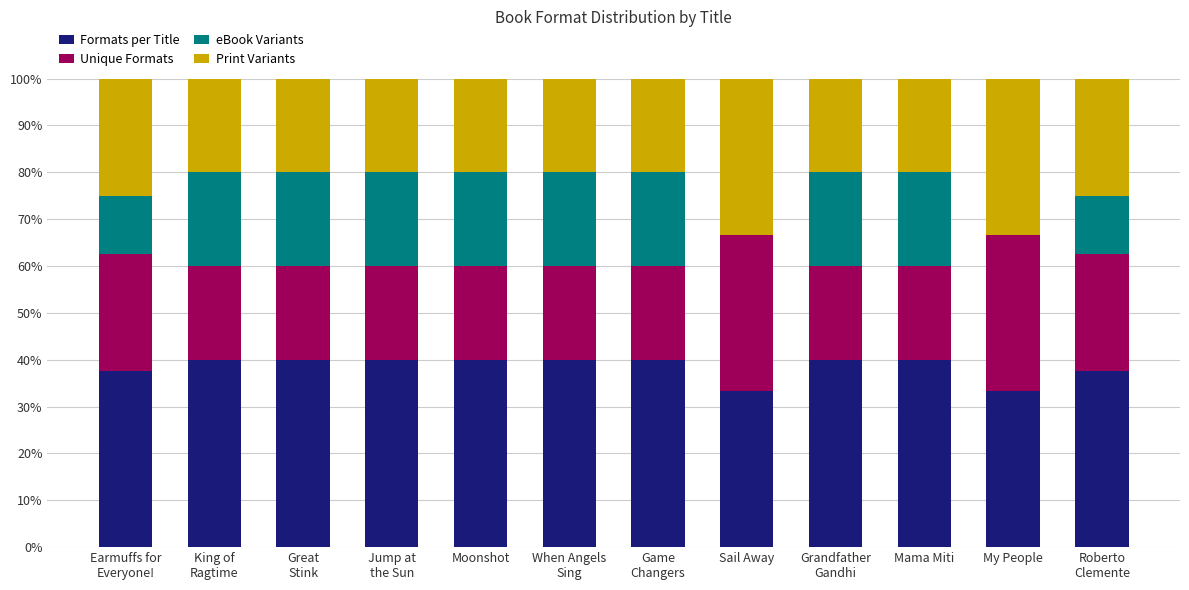

How many categories are shown in the chart?

12